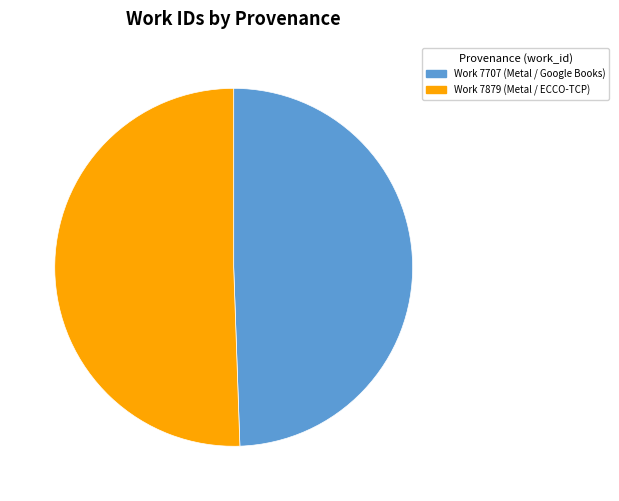

The Work 7879 (Metal / ECCO-TCP) slice represents 65% of the pie. True or false?

False